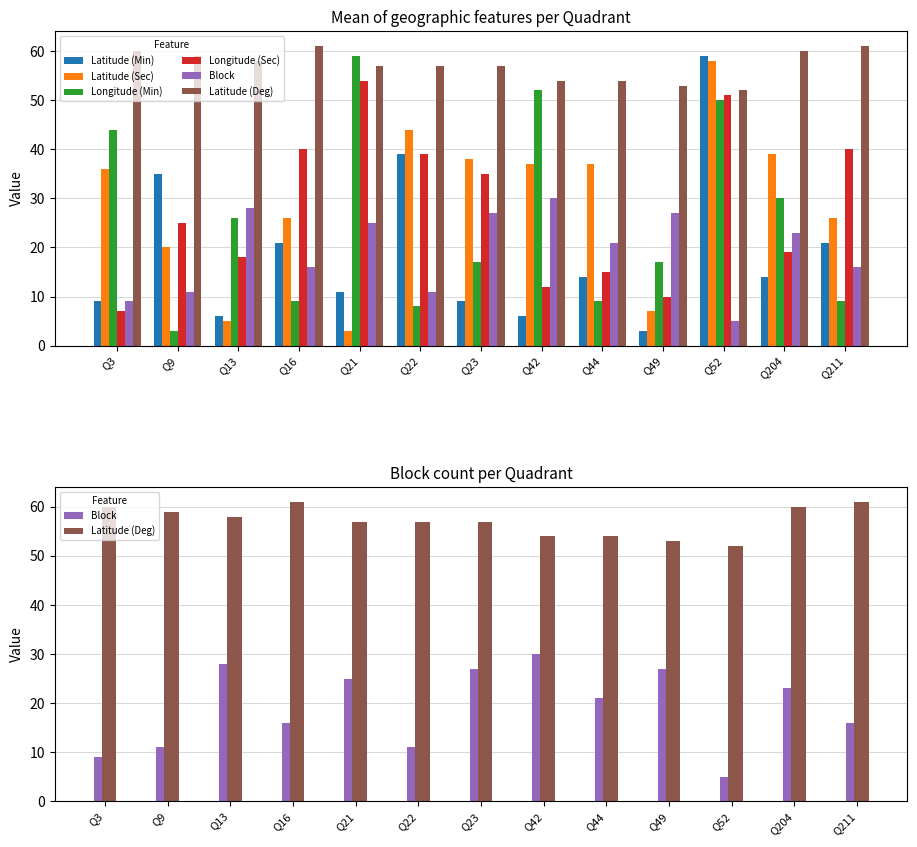

Which series has the widest spread of values?

Latitude (Min)